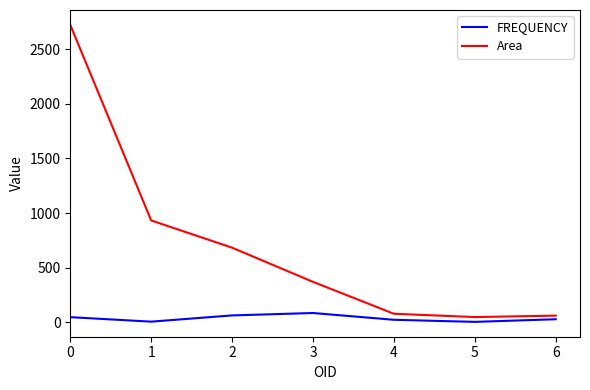

List the series in order of their overall mean, lowest first.

FREQUENCY, Area